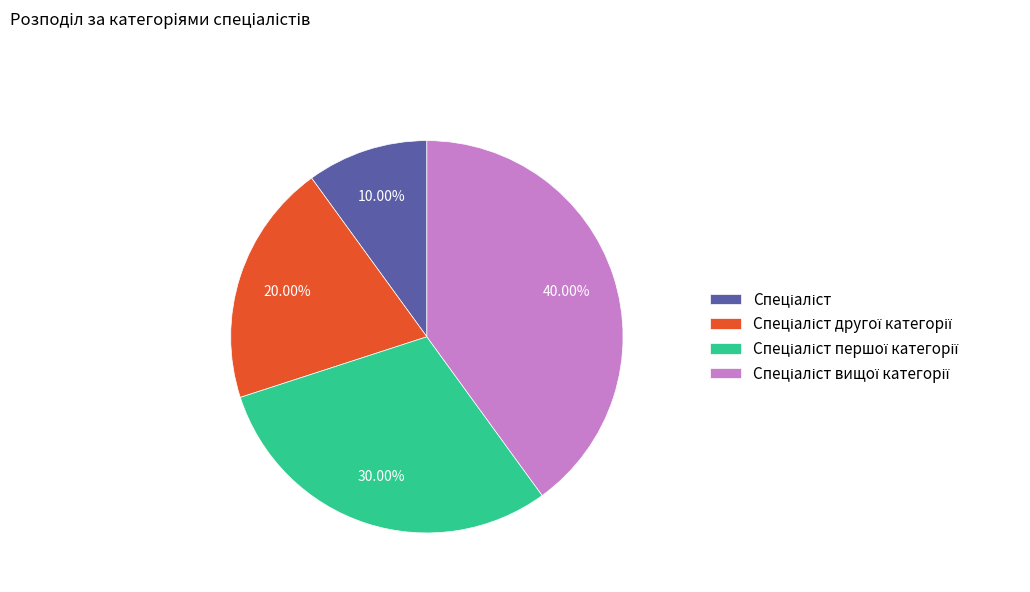

How many segments does this pie chart have?

4